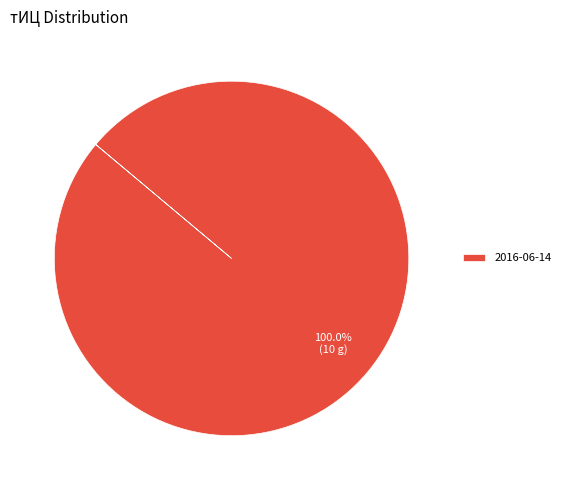

What is the majority slice?

2016-06-14